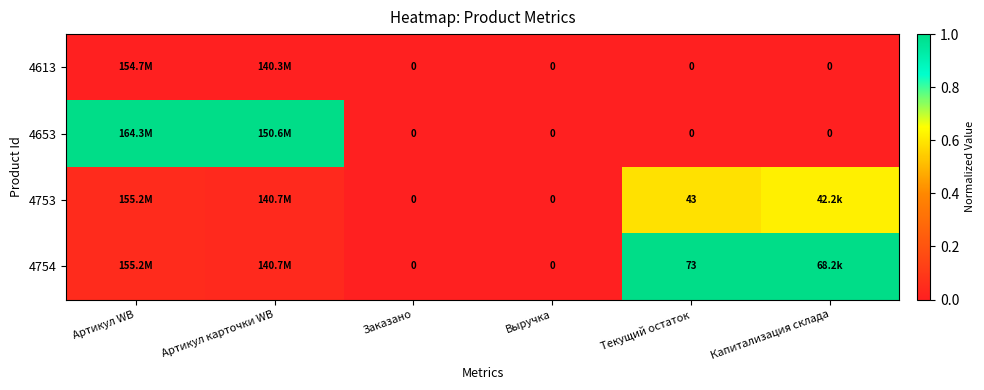

Is the value of 4754 at Заказано greater than the value of 4613 at Капитализация склада?

No